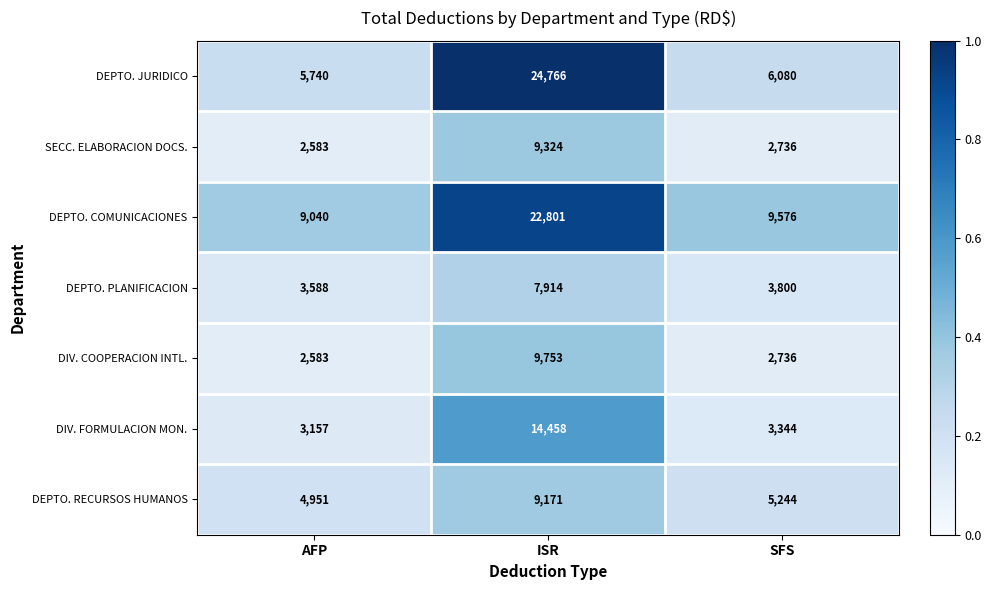

The SECC. ELABORACION DOCS. series shows 4515 at SFS. True or false?

False